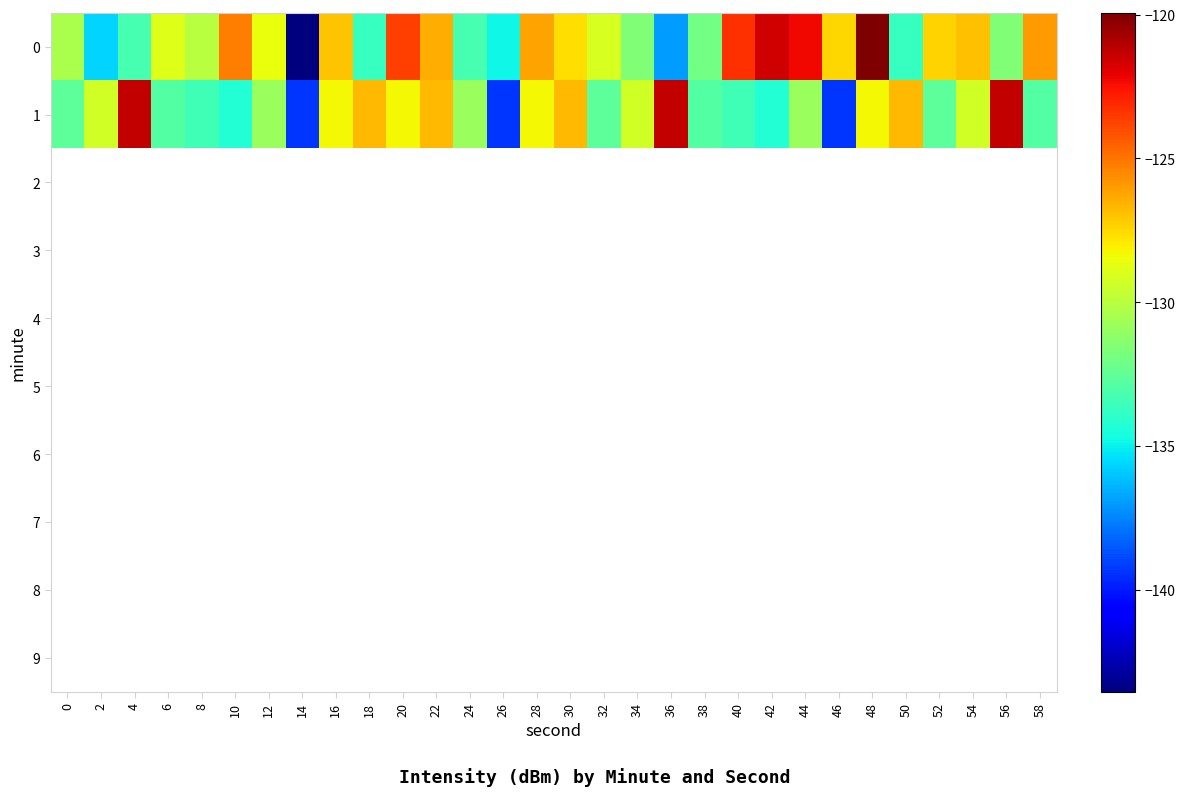

What is the spread (max minus min) of values at 12?

2.3